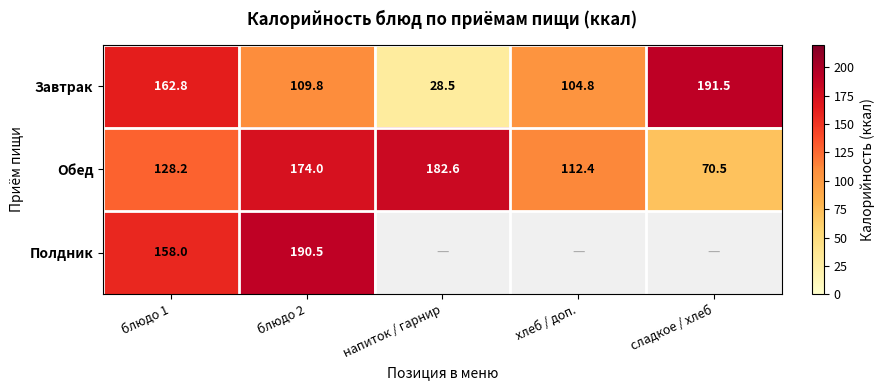

What is the maximum value shown in the chart?

191.5